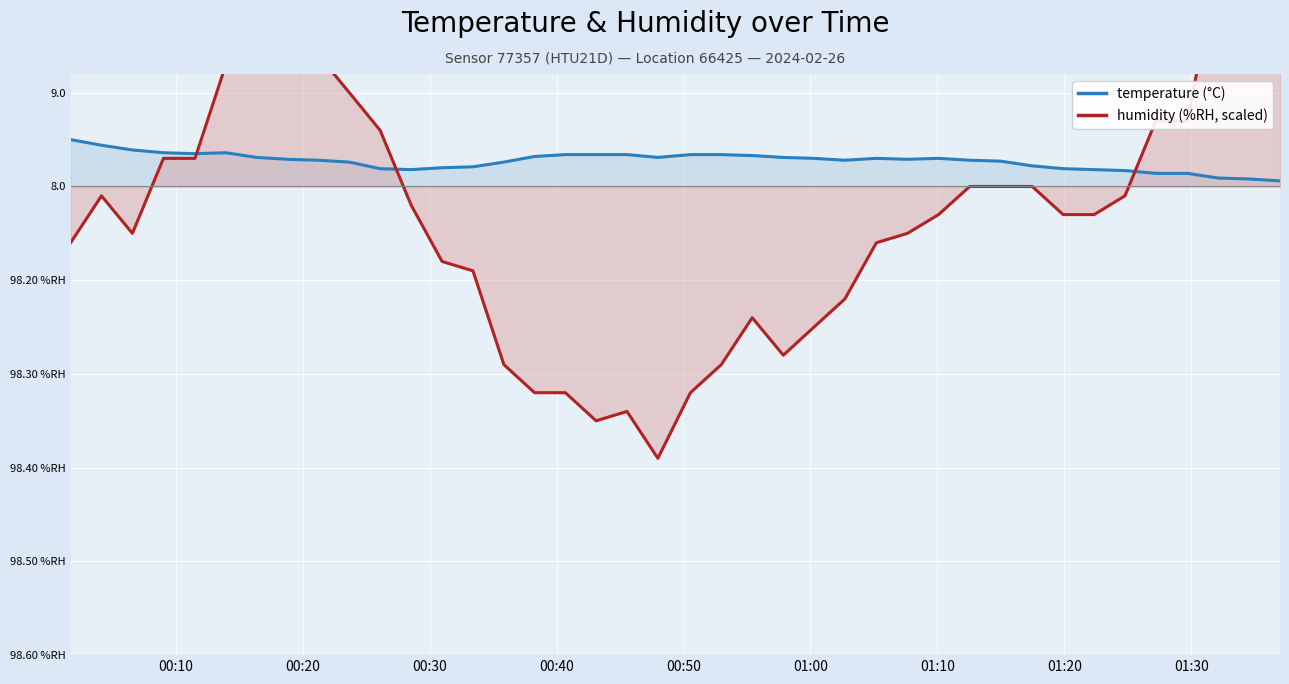

Is it true that humidity equals -1.6 at 13?

False